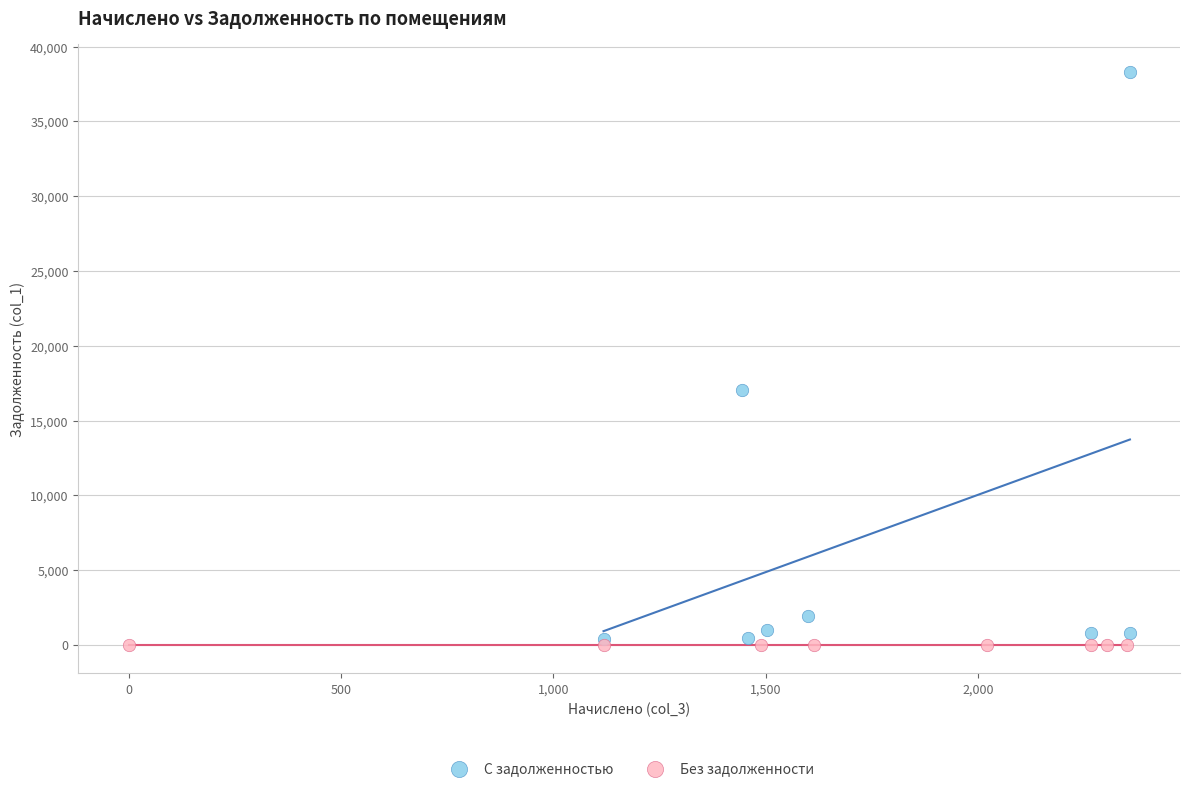

Which series contains the lowest Y value?

Без задолженности